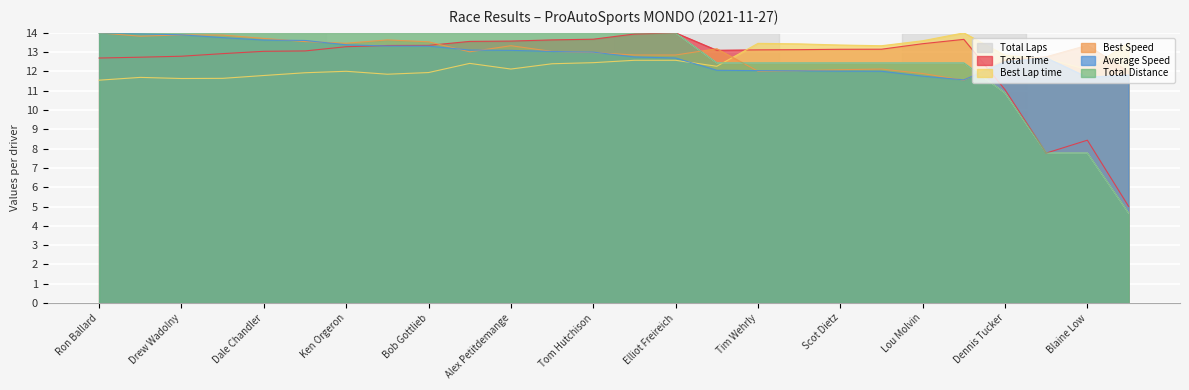

The Total Distance series shows 7.0 at Tom Hutchison. True or false?

False